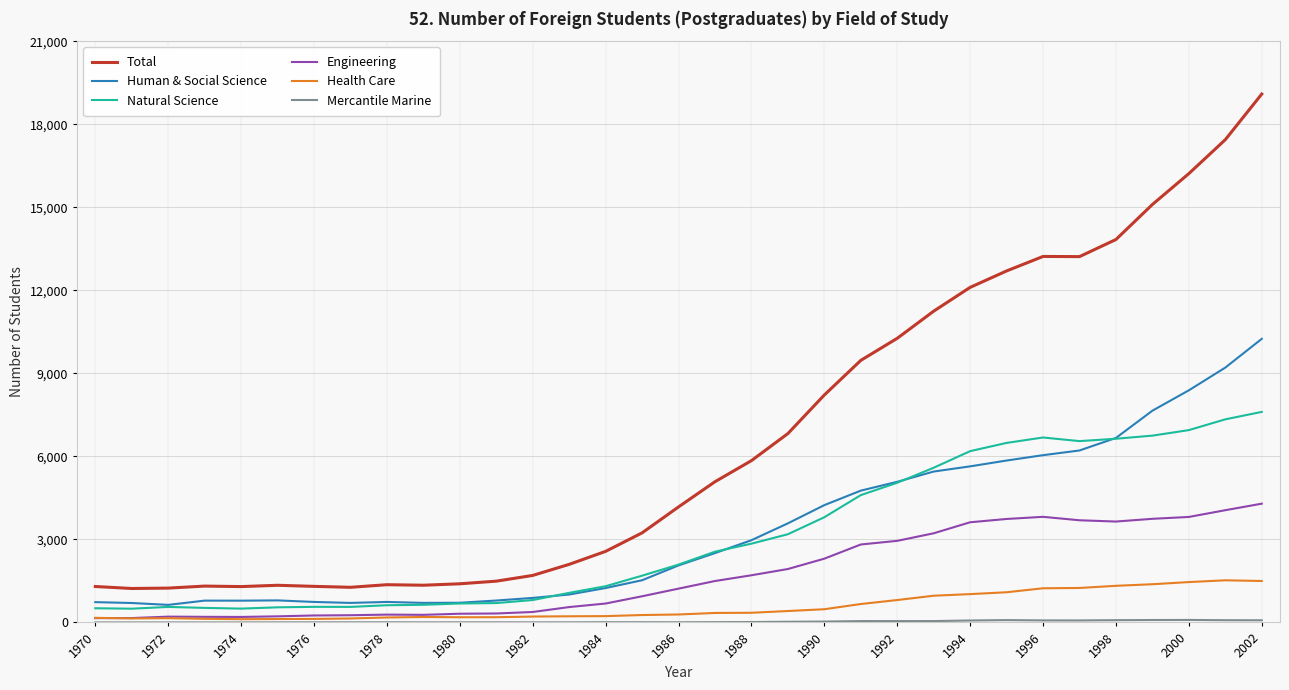

True or false: Human & Social Science has more than 0 points higher than both neighbors.

True